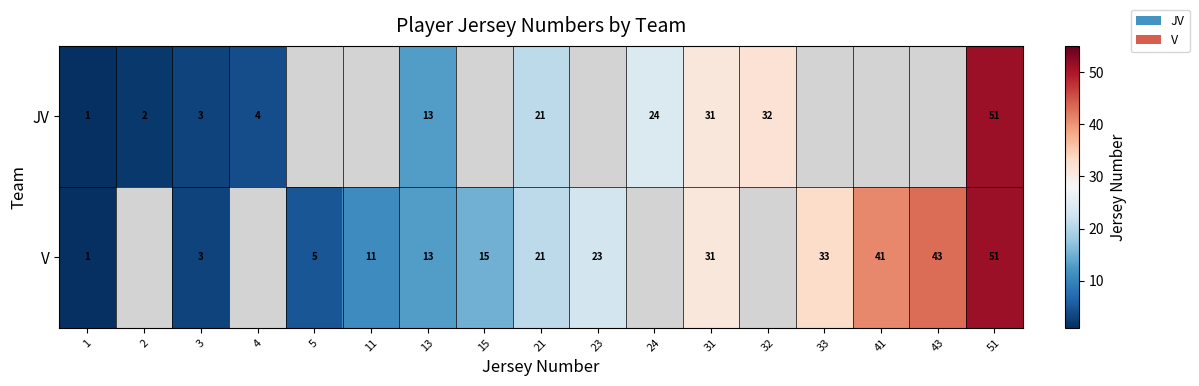

What is the total value across all series at 13?

26